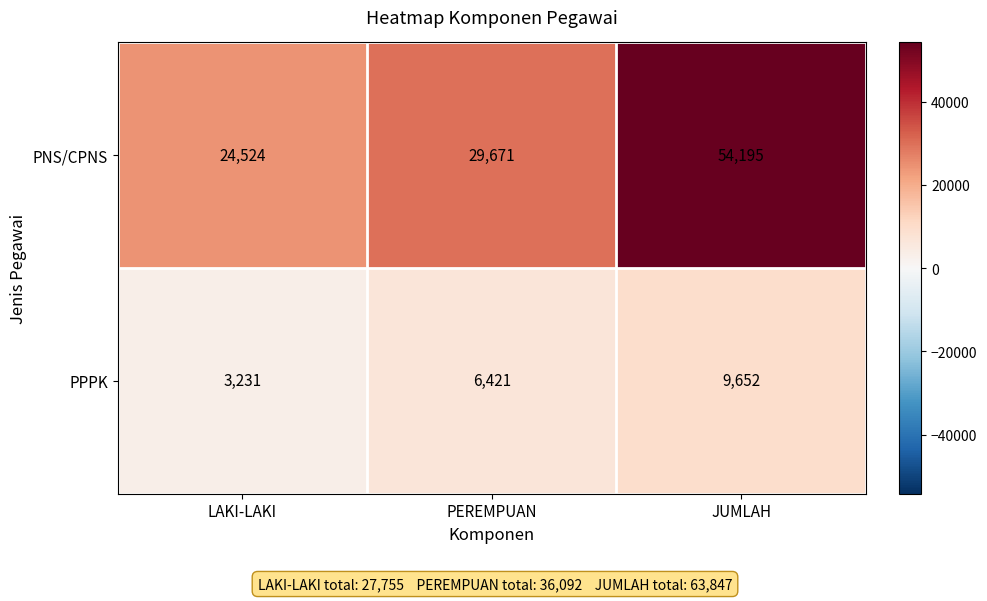

At which label does PNS/CPNS reach its minimum?

LAKI-LAKI